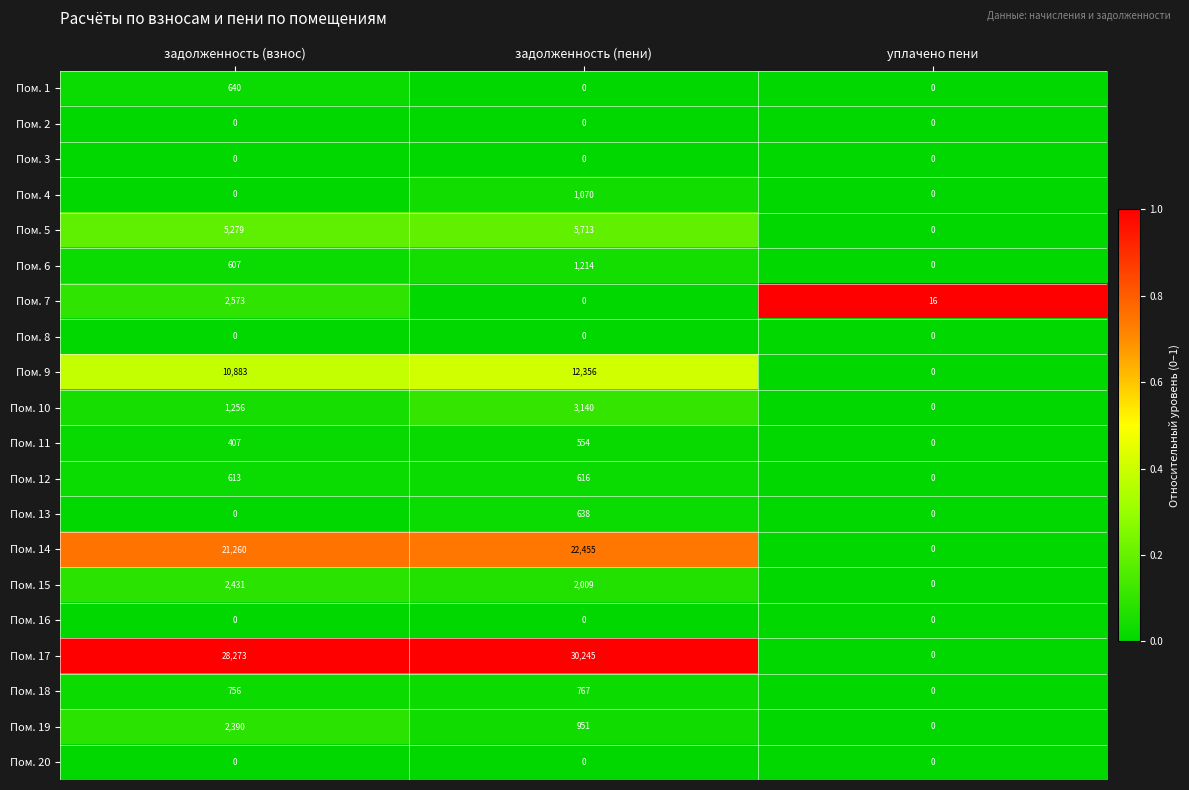

The value of Пом. 6 at уплачено пени is 612. True or false?

False